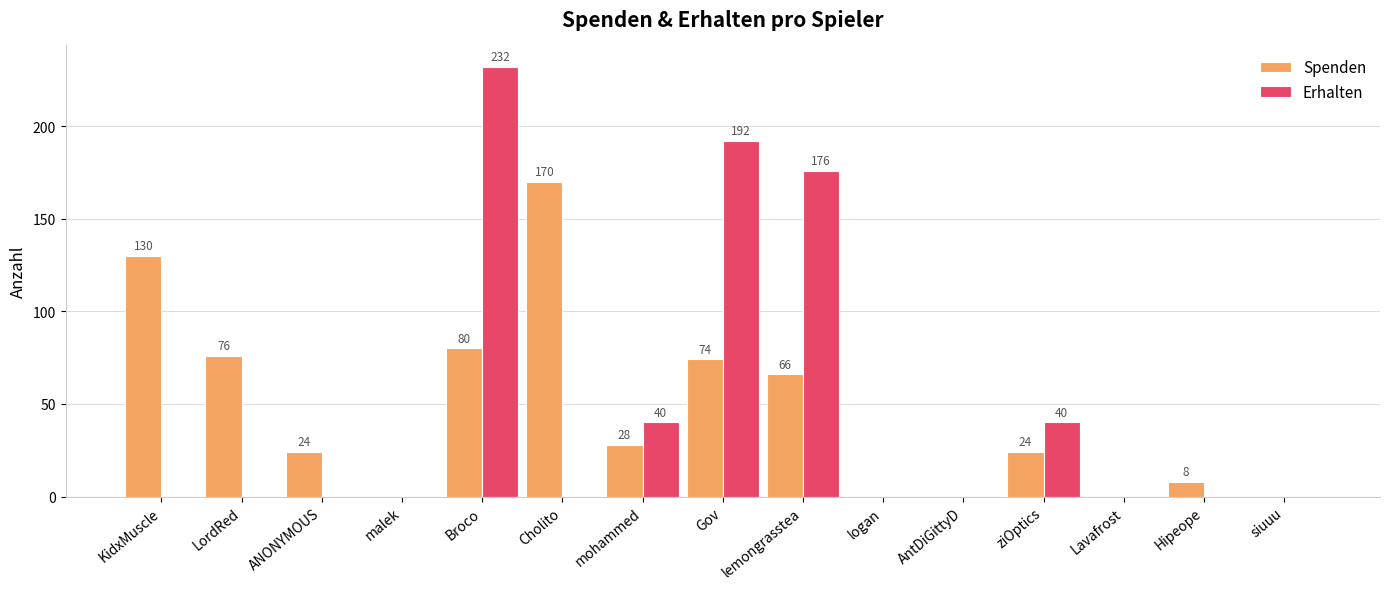

How many groups of bars are there?

15